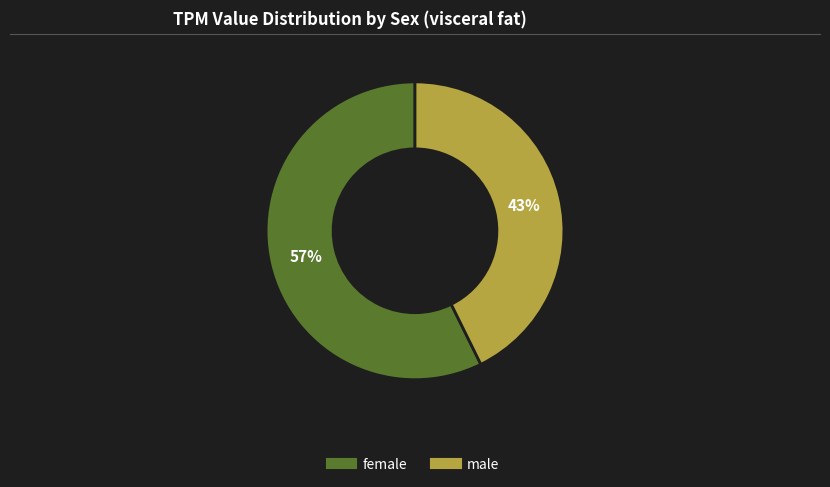

Which has a higher value, male or female?

female